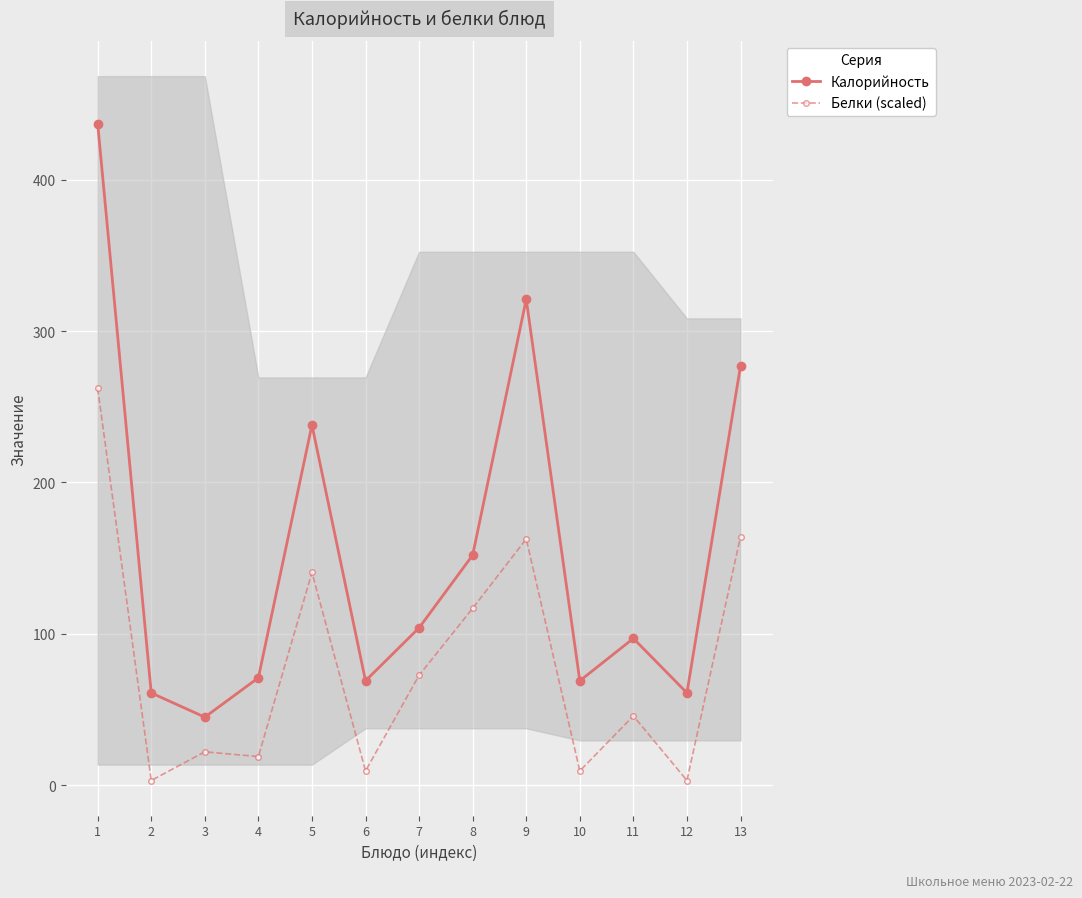

True or false: Калорийность and Белки (scaled) cross at least once.

False